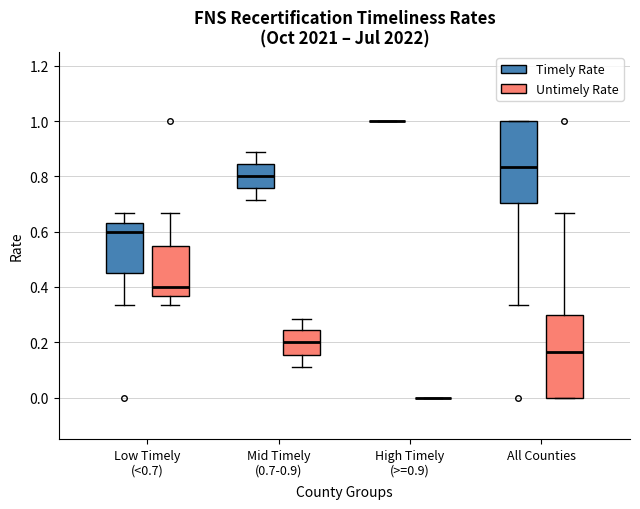

Where does the lower whisker of the box for Mid Timely (0.7-0.9) (Timely Rate) end on the y-axis? The values are not printed on the chart, so give them approximately, as read against the axis.

0.72